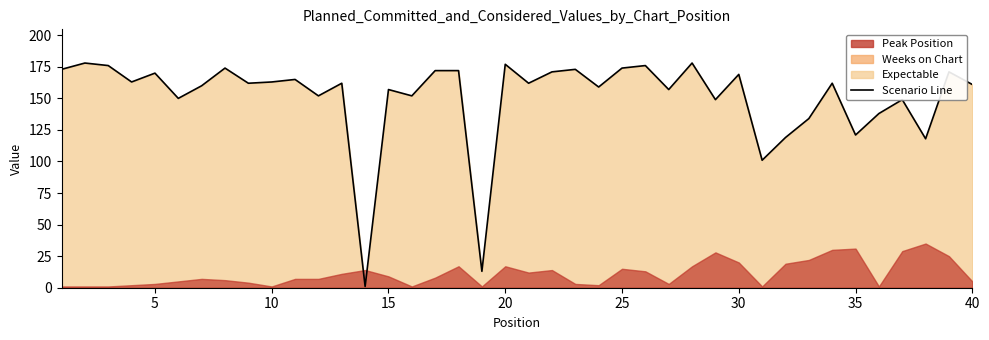

What is the difference between the maximum and second lowest values?

165